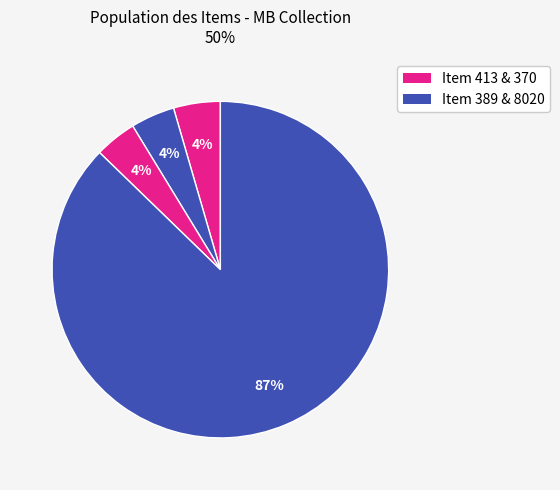

How many slices are in this pie chart?

4